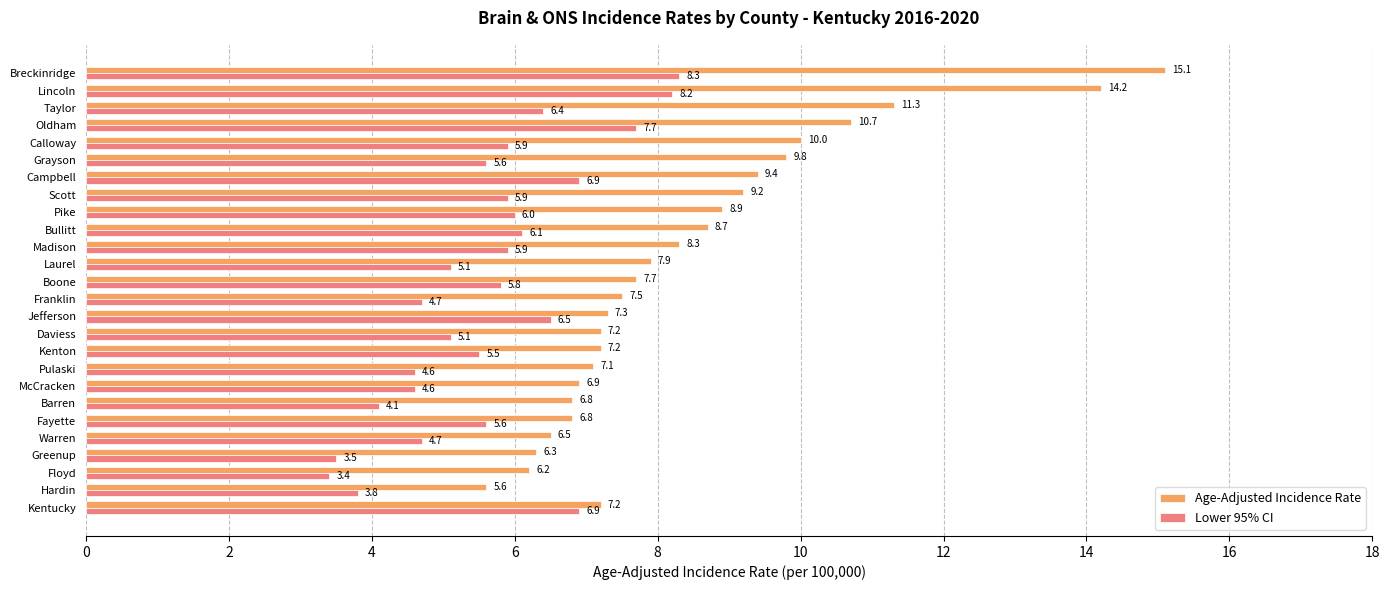

What are all the series names shown in the legend?

Age-Adjusted Incidence Rate, Lower 95% CI